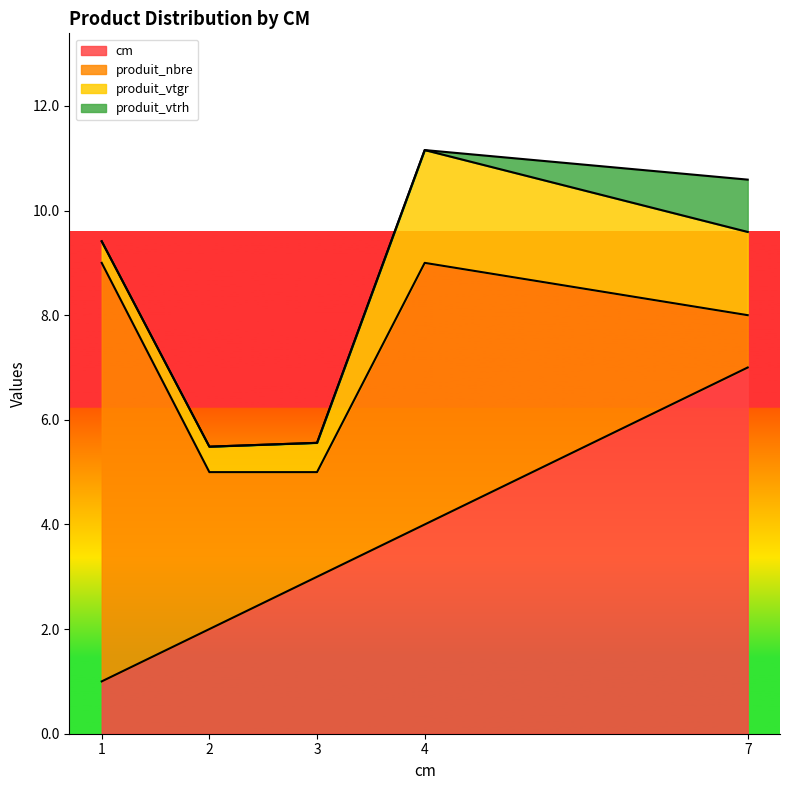

What value does the cm series have at 1?

1.0